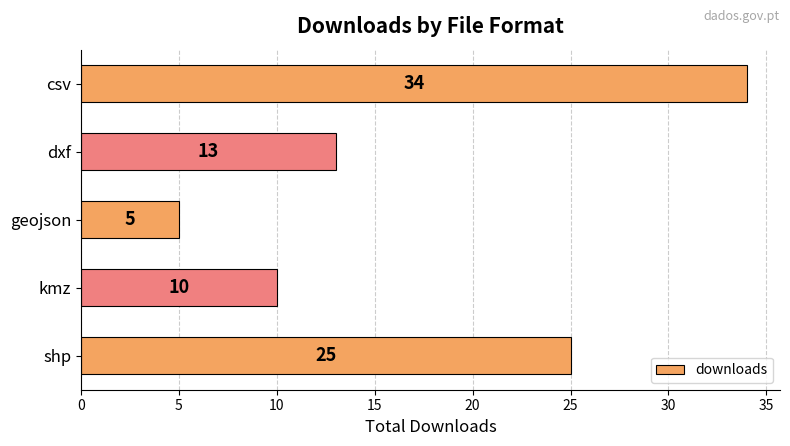

Rank the categories by value from lowest to highest.

geojson, kmz, dxf, shp, csv